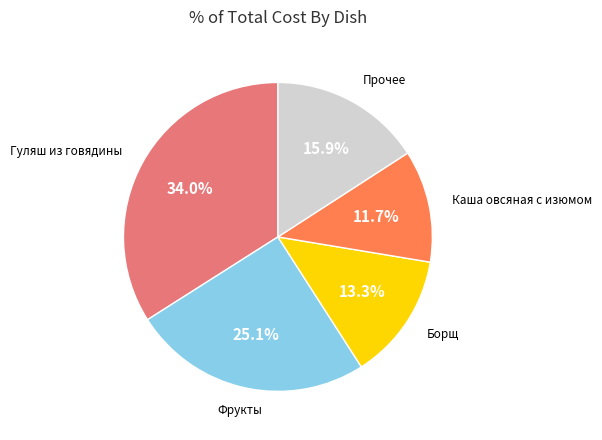

Does any single category account for the majority?

No